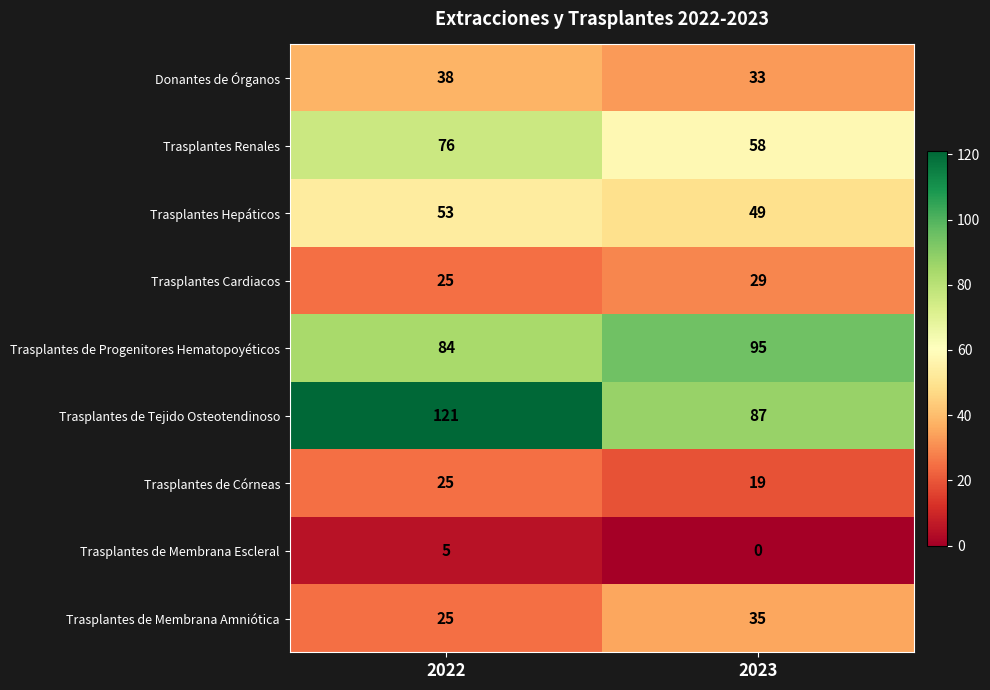

Which series has the widest spread of values?

Trasplantes de Tejido Osteotendinoso